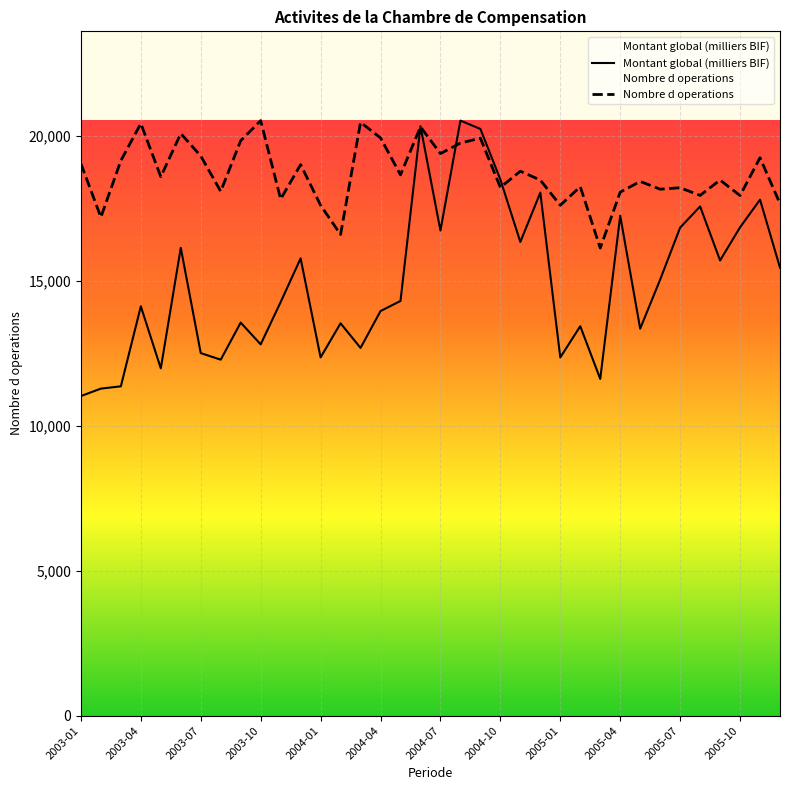

Which series has the widest spread of values?

Montant global (milliers BIF)